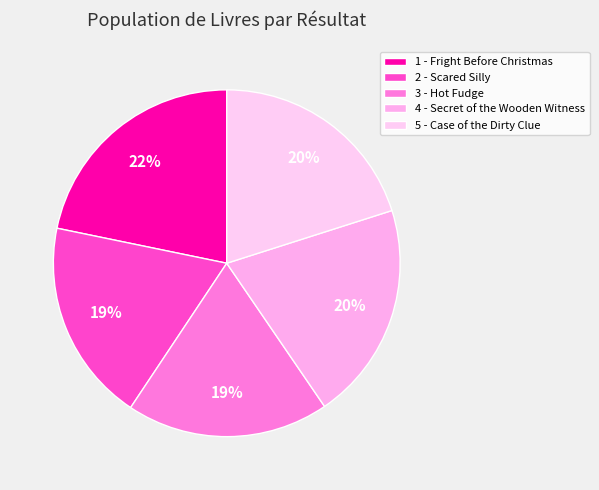

To the nearest percent, what is the difference between the largest and smallest slice percentages?

3%